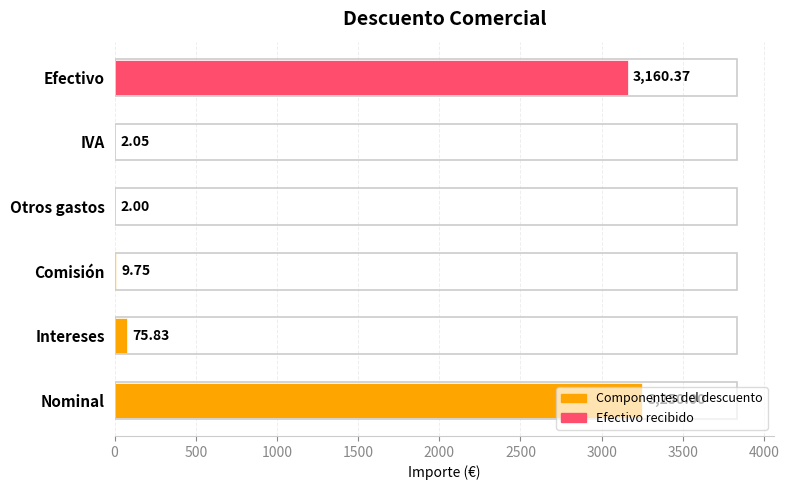

Which has a higher value, Efectivo or IVA?

Efectivo